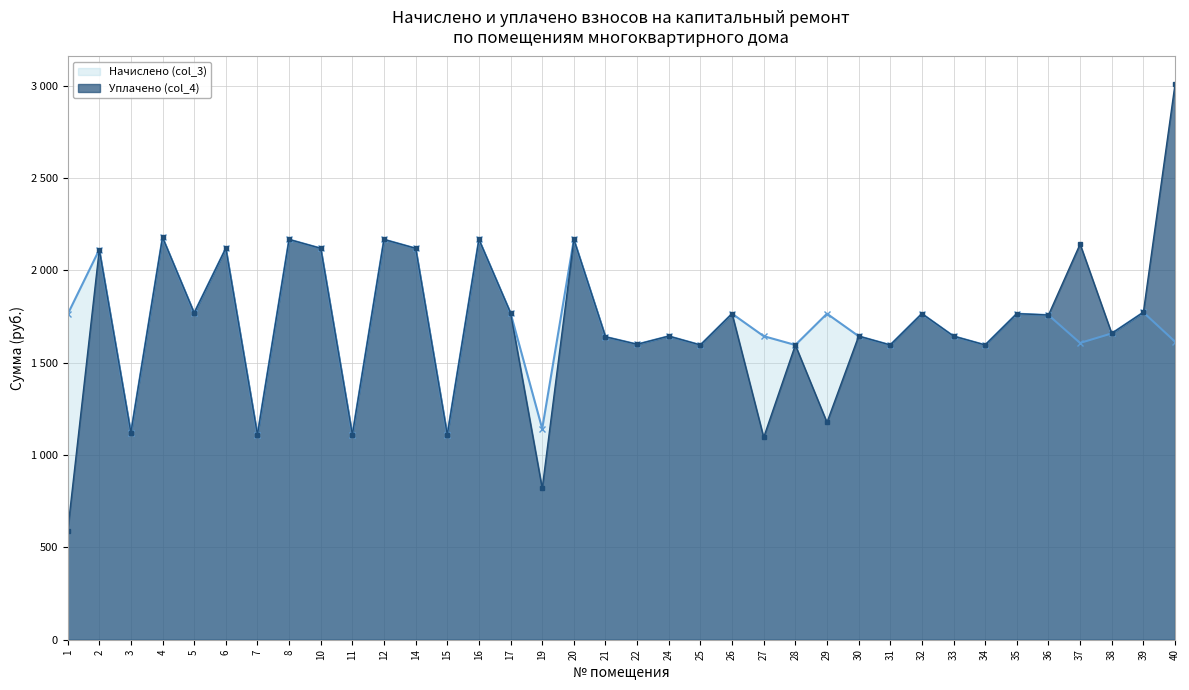

Where is the first local maximum for Начислено (col_3)?

2